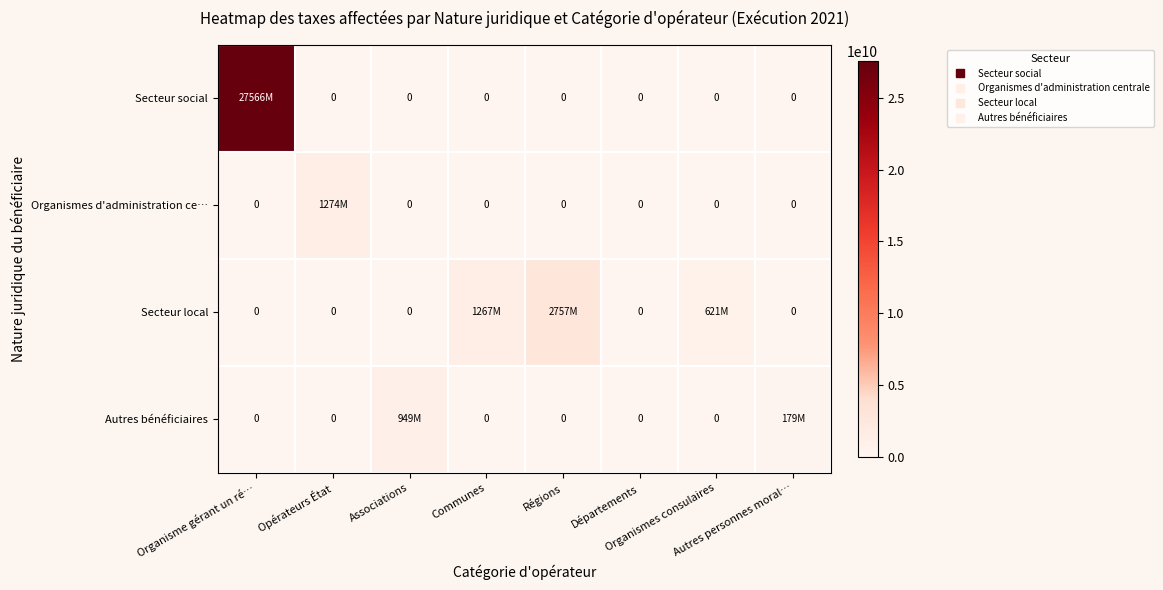

Count the number of data series in this chart.

4